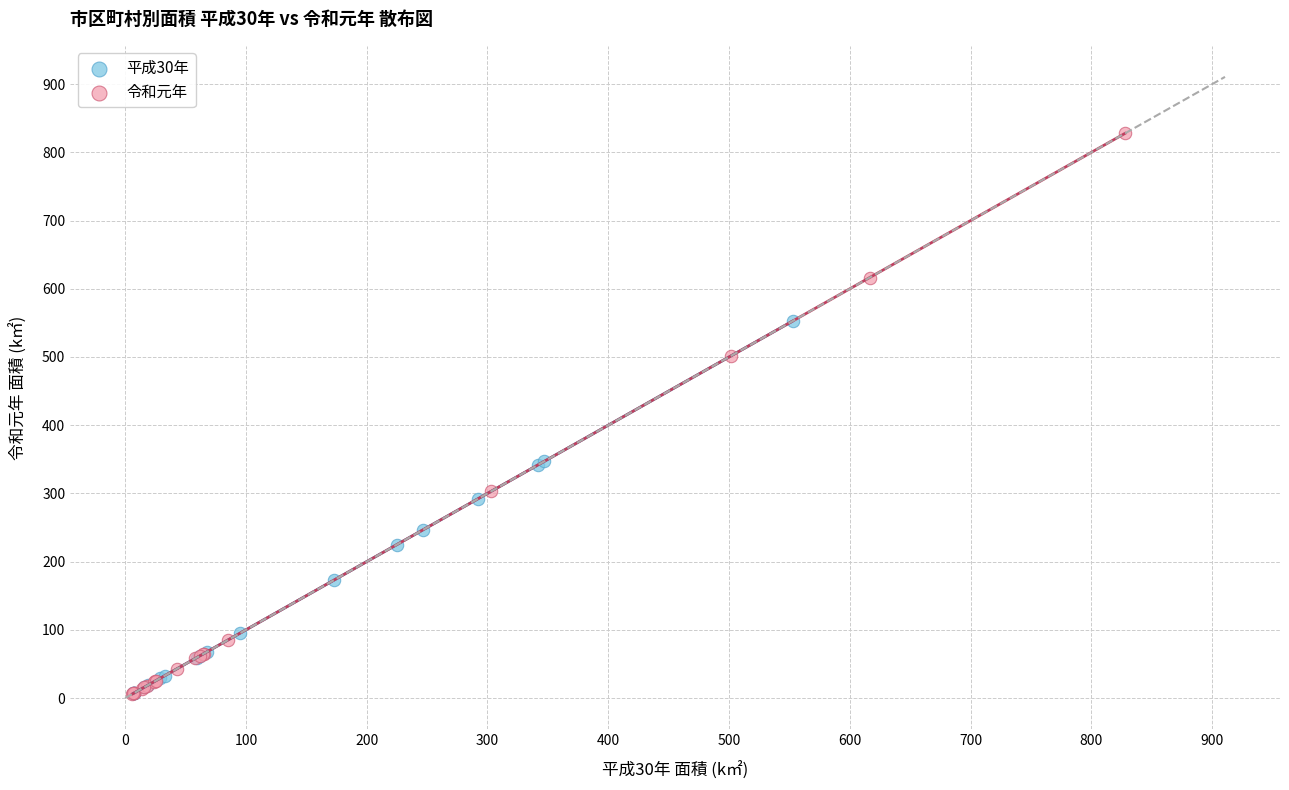

Which series reaches the maximum Y coordinate?

令和元年